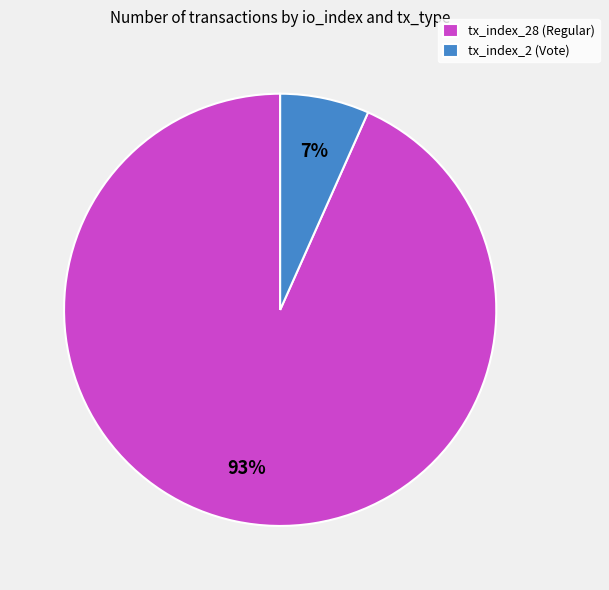

The tx_index_28 (Regular) slice represents 99% of the pie. True or false?

False